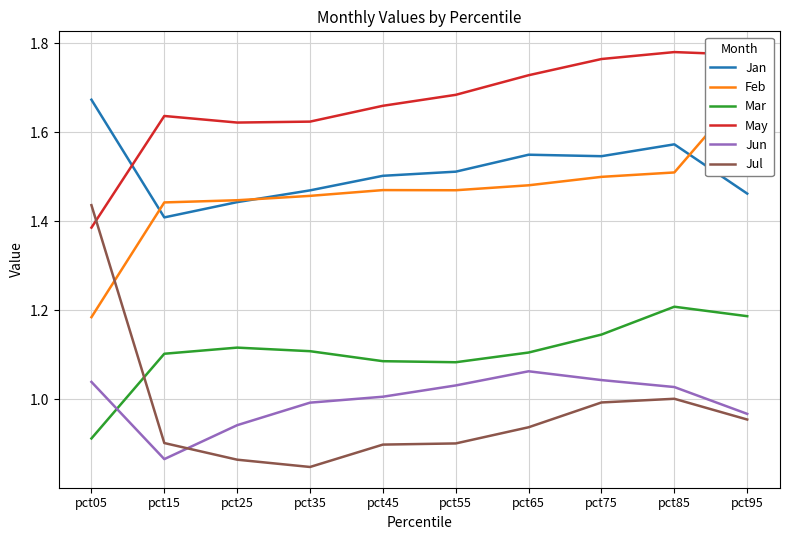

Between pct25 and pct75, which is larger?

pct75